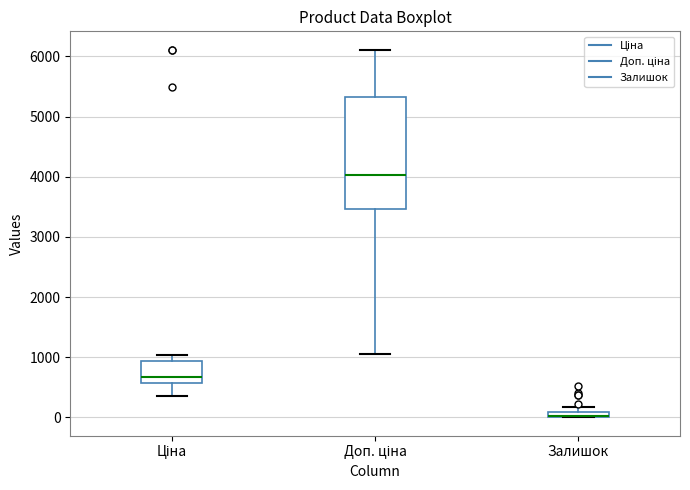

Where is the upper edge of the box for Залишок on the y-axis? The values are not printed on the chart, so give them approximately, as read against the axis.

100